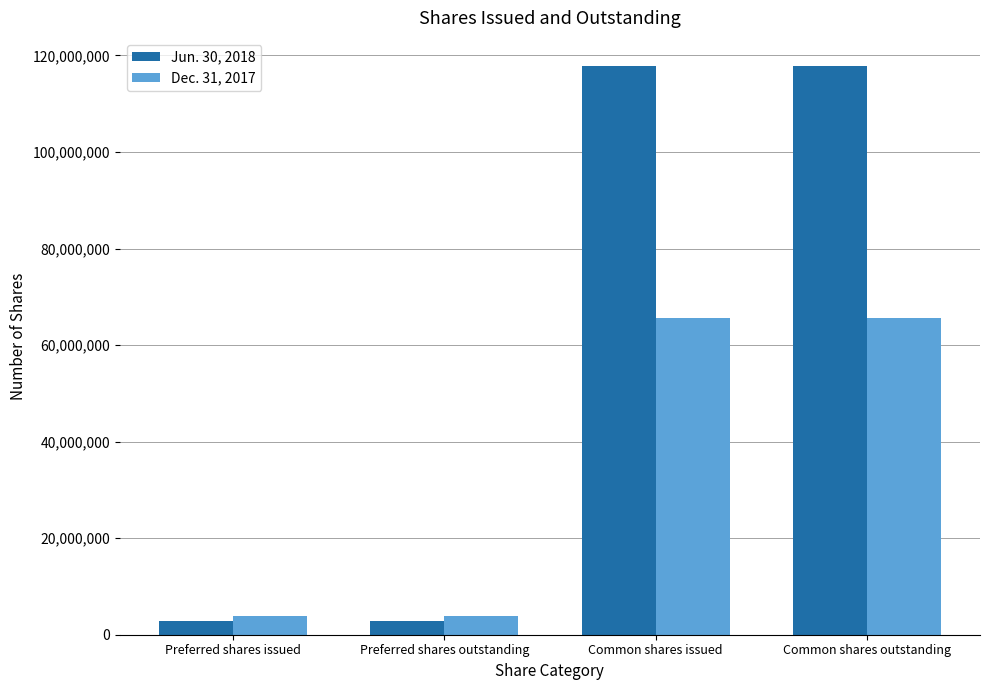

What is the average value of the Dec. 31, 2017 series?

34736918